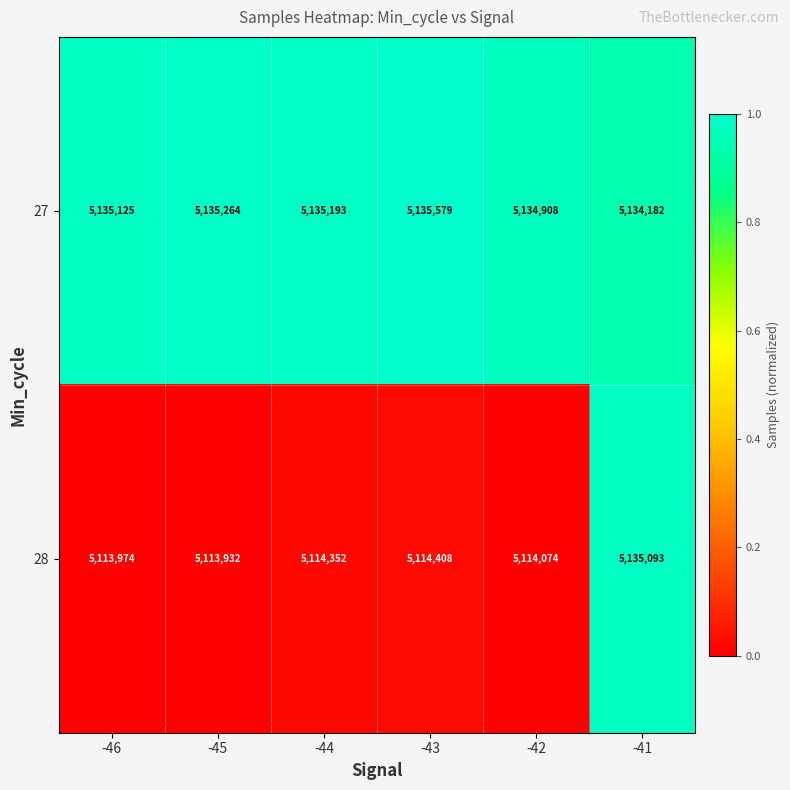

At which category is the sum across all series the highest?

-41